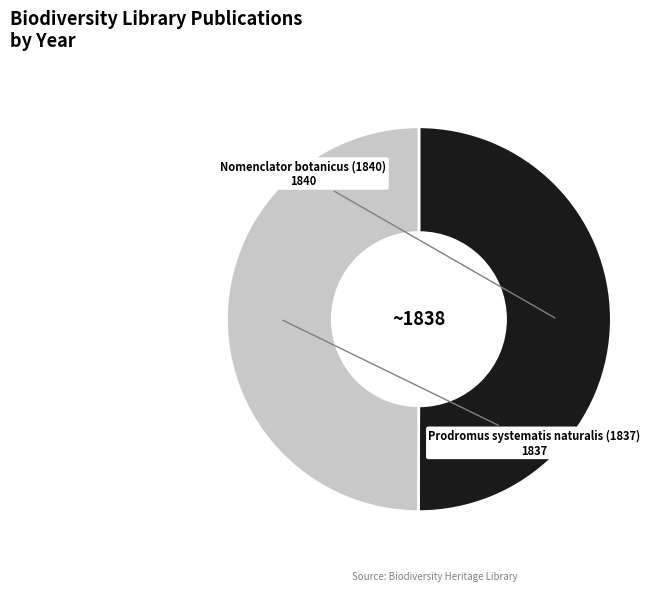

Combined, do Prodromus systematis naturalis (1837) and Nomenclator botanicus (1840) account for over 50%?

Yes